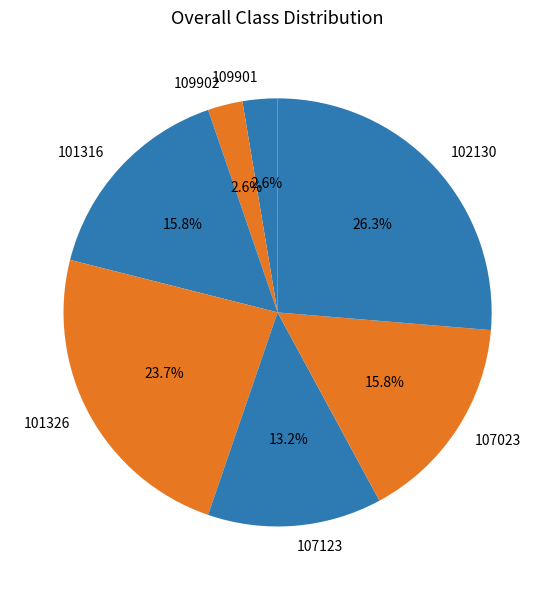

Approximately how many times larger is the value at 102130 compared to 107023?

1.7